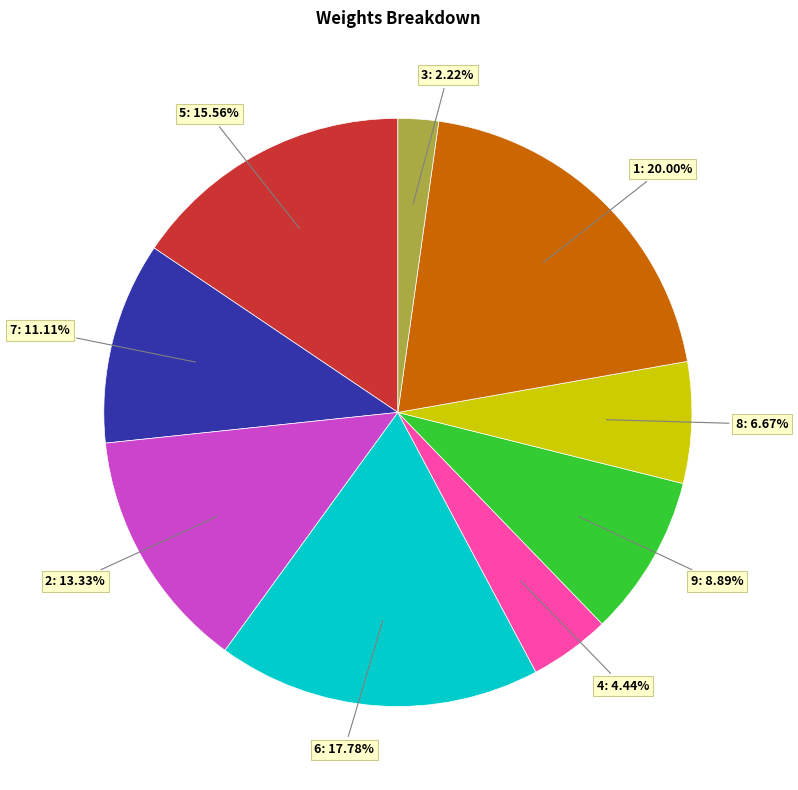

How many segments does this pie chart have?

9